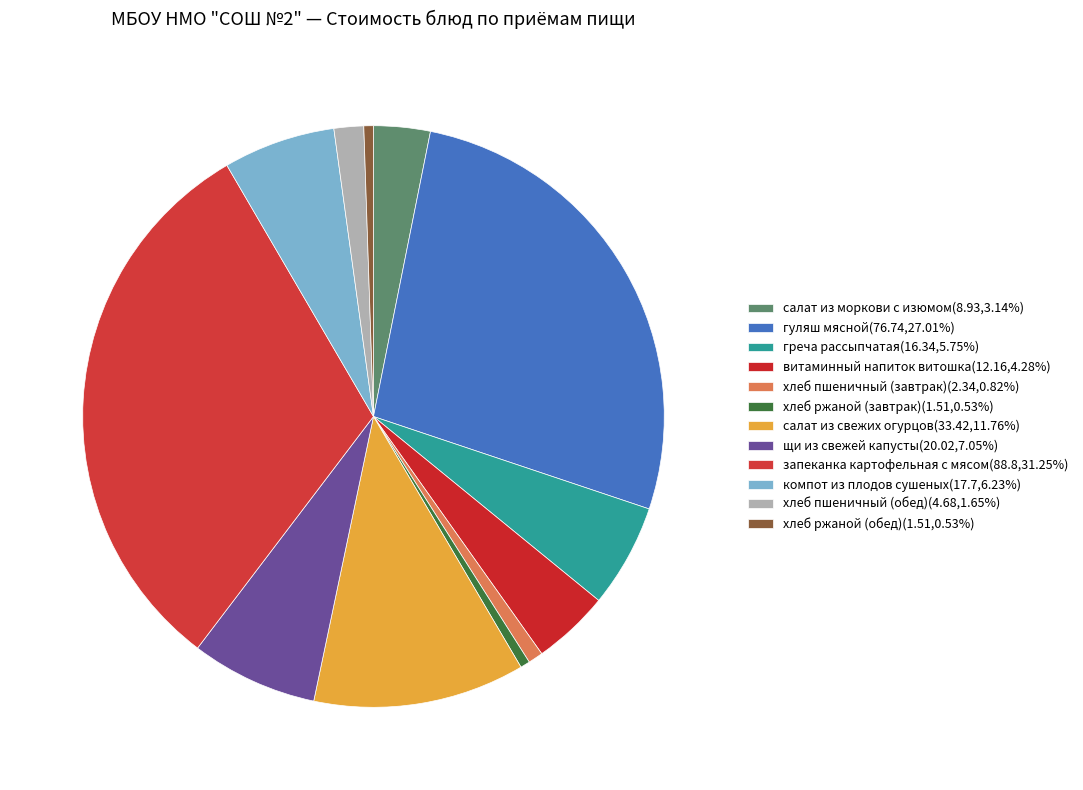

To the nearest percent, what is the difference between the largest and smallest slice percentages?

31%